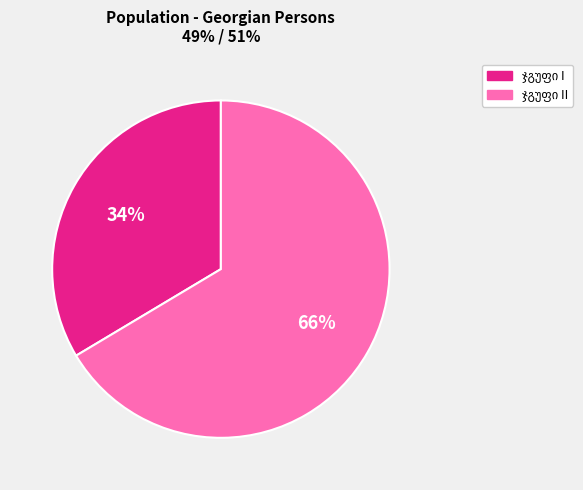

To the nearest percent, what is the average slice percentage?

50%